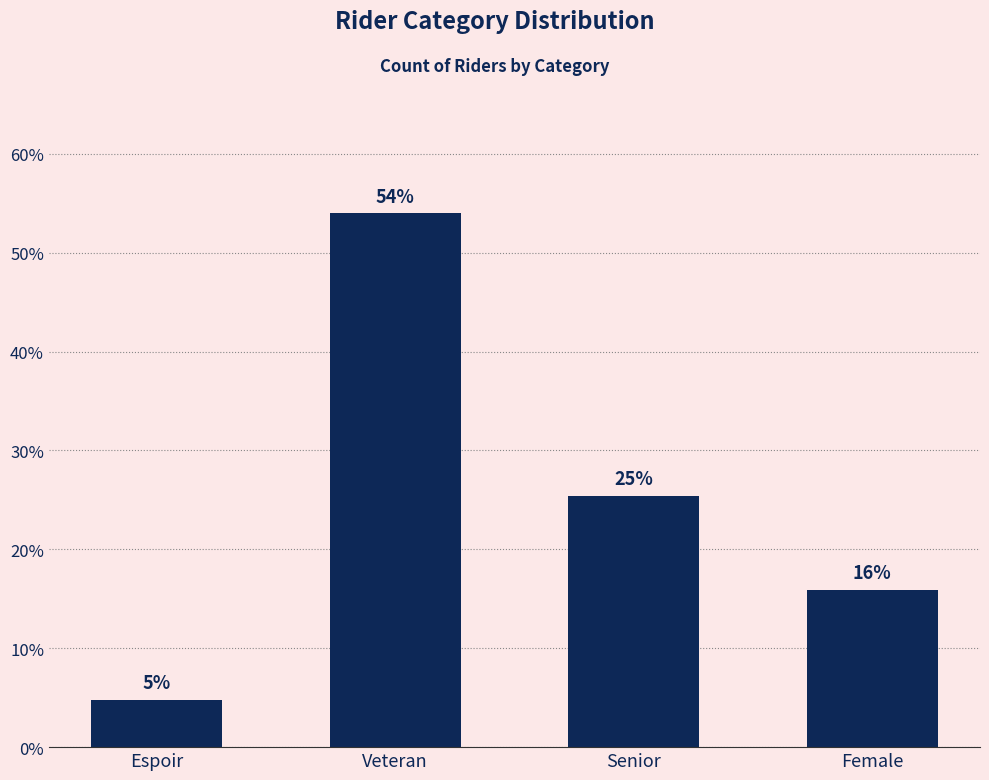

Are the bars horizontal?

No